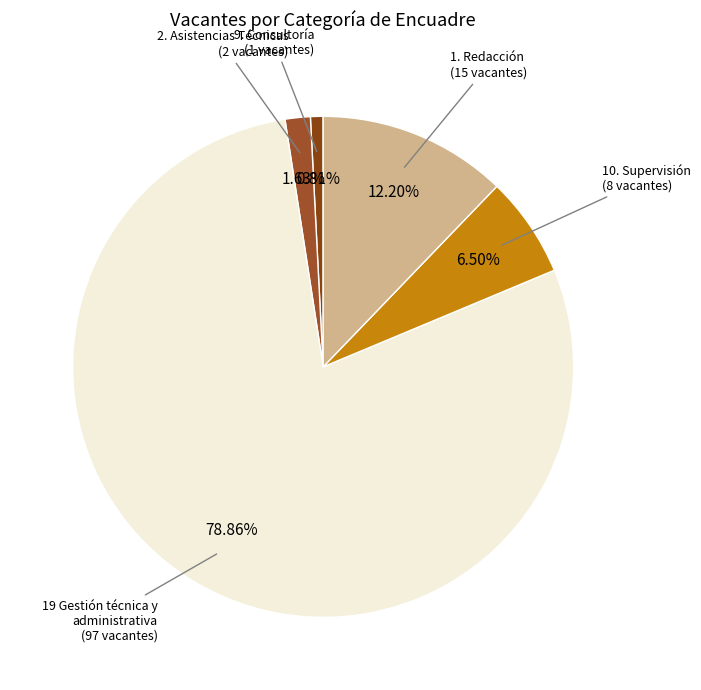

Count the number of slices in the pie.

5